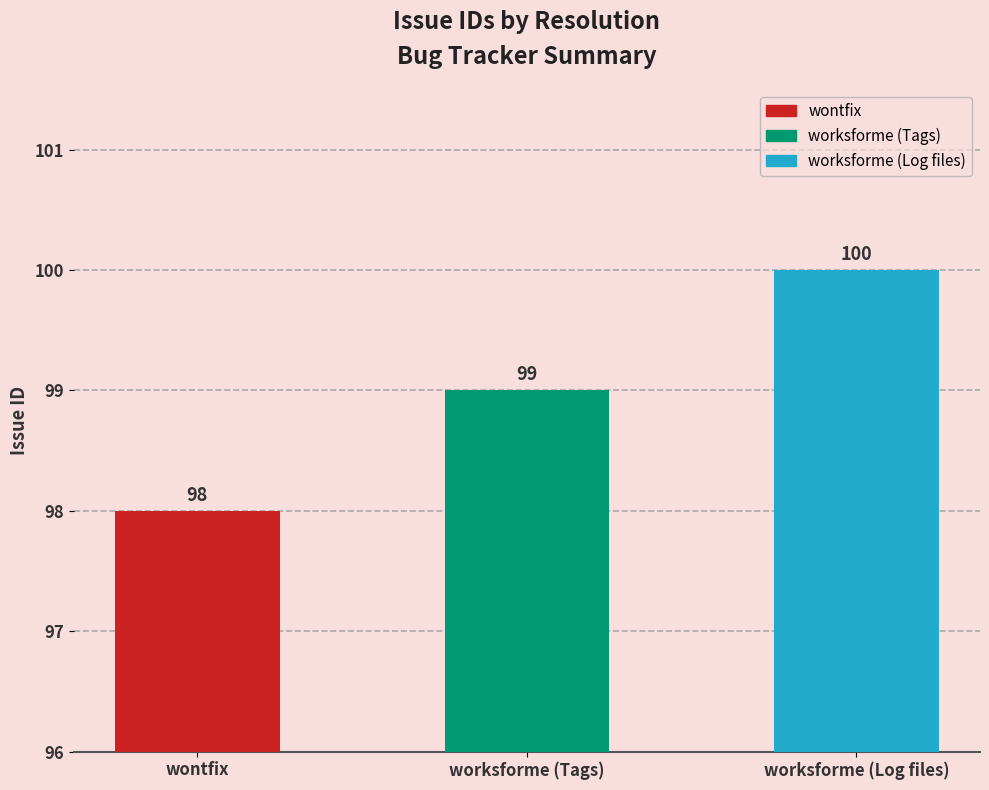

Which label corresponds to the largest value in the chart?

worksforme (Log files)